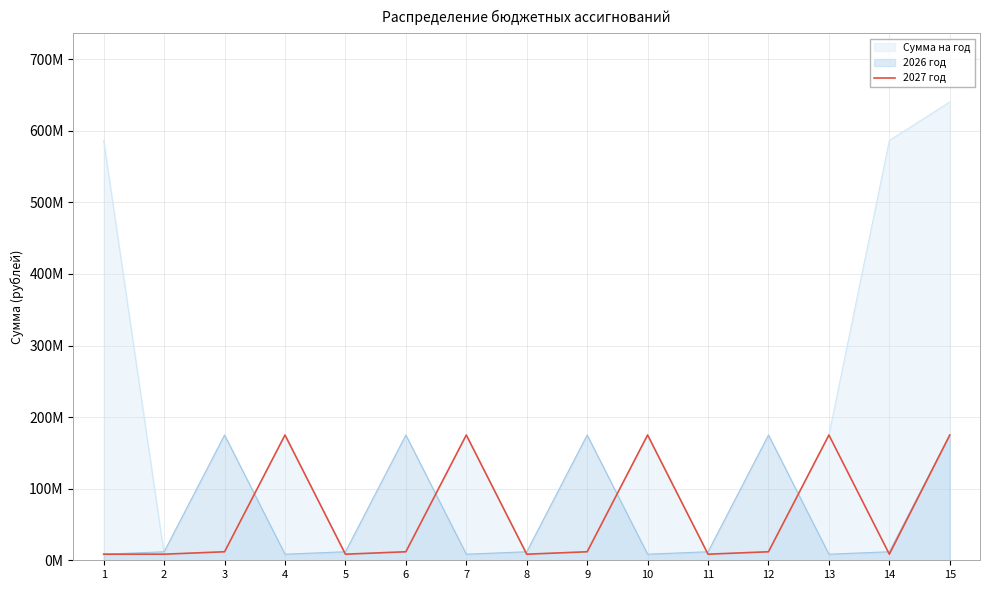

The chart shows a value of 15076770.9 at 11. True or false?

False